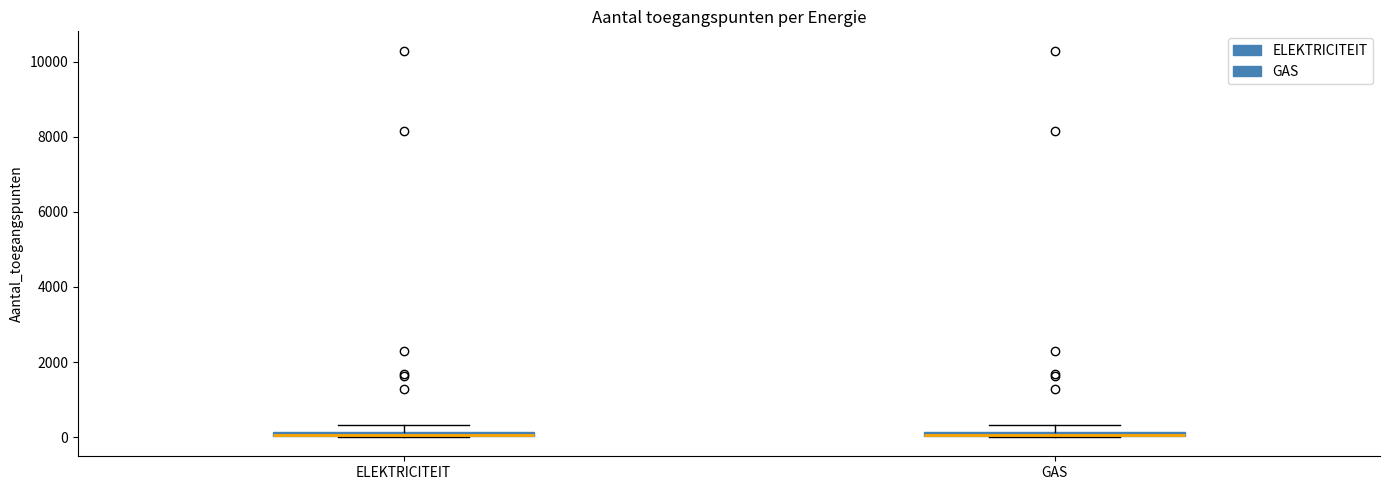

Where is the upper edge of the box for GAS on the y-axis? The values are not printed on the chart, so give them approximately, as read against the axis.

200